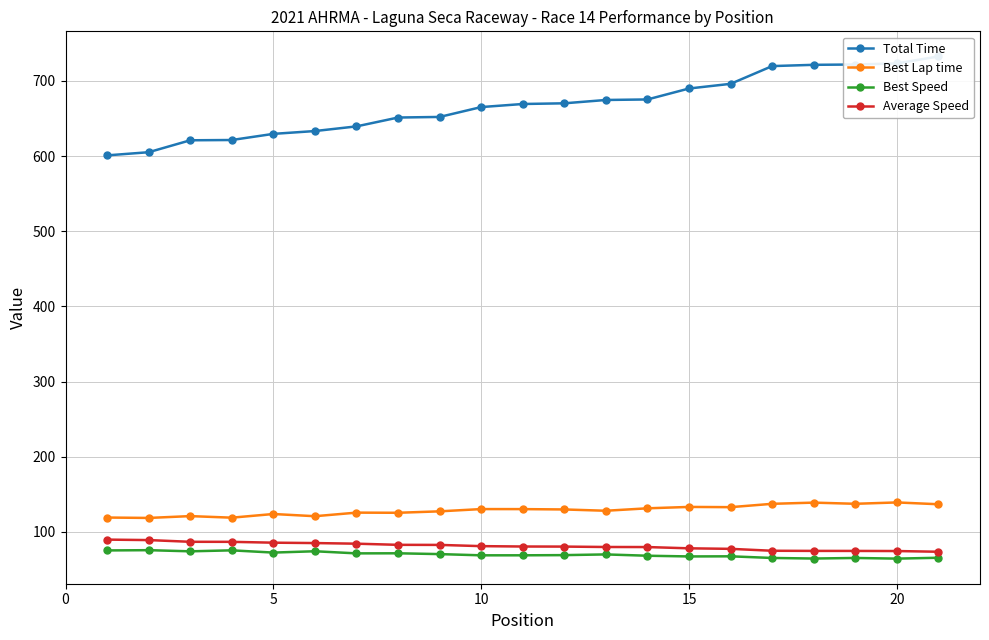

How many distinct data groups are displayed?

4